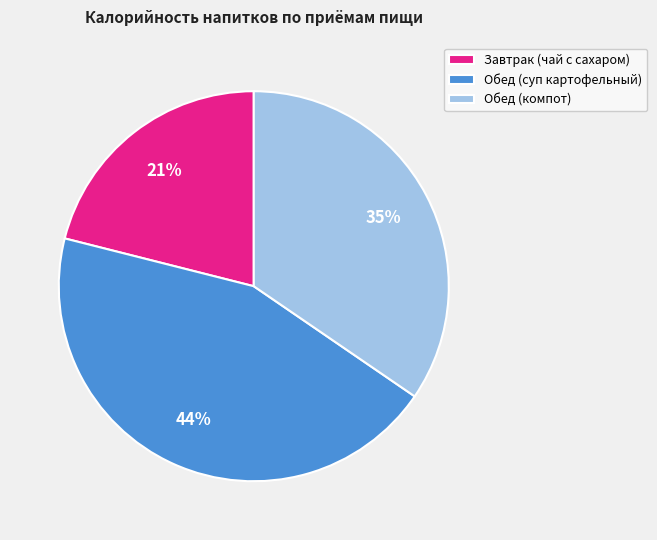

The Завтрак (чай с сахаром) slice represents 35% of the pie. True or false?

False